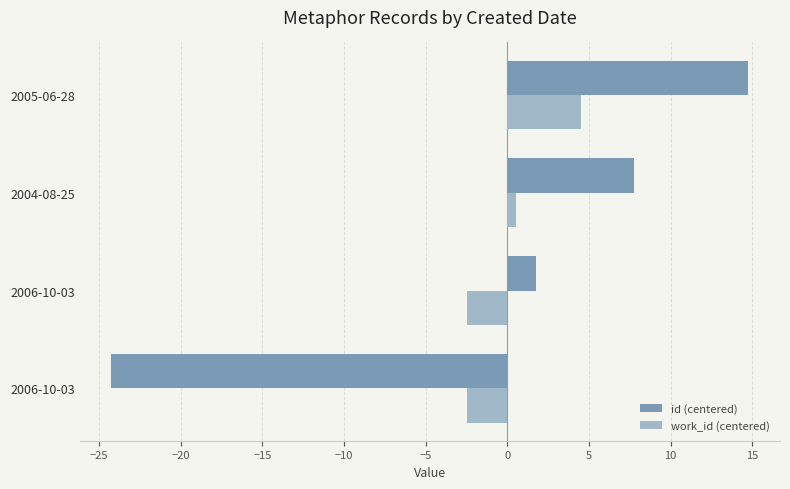

How many positive values does the id (centered) series have?

3